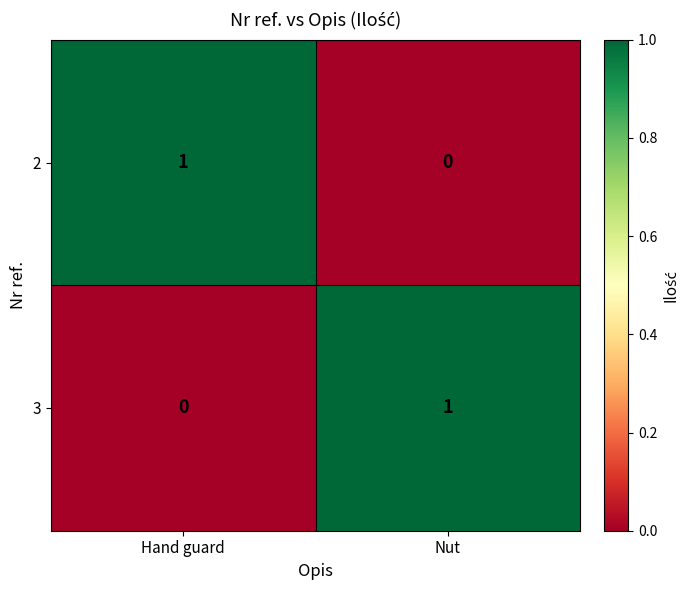

The value of 3 at Hand guard is 1. True or false?

False